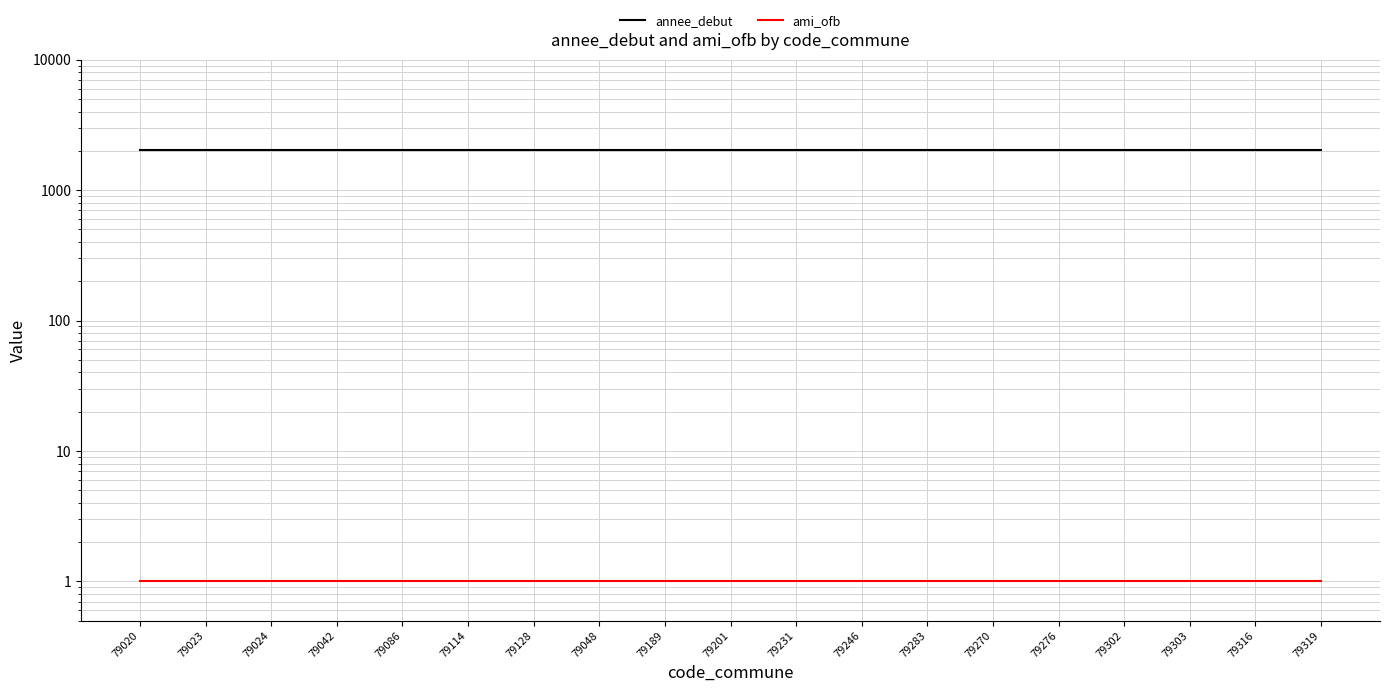

What is the label of the 2nd point from the left?

79023